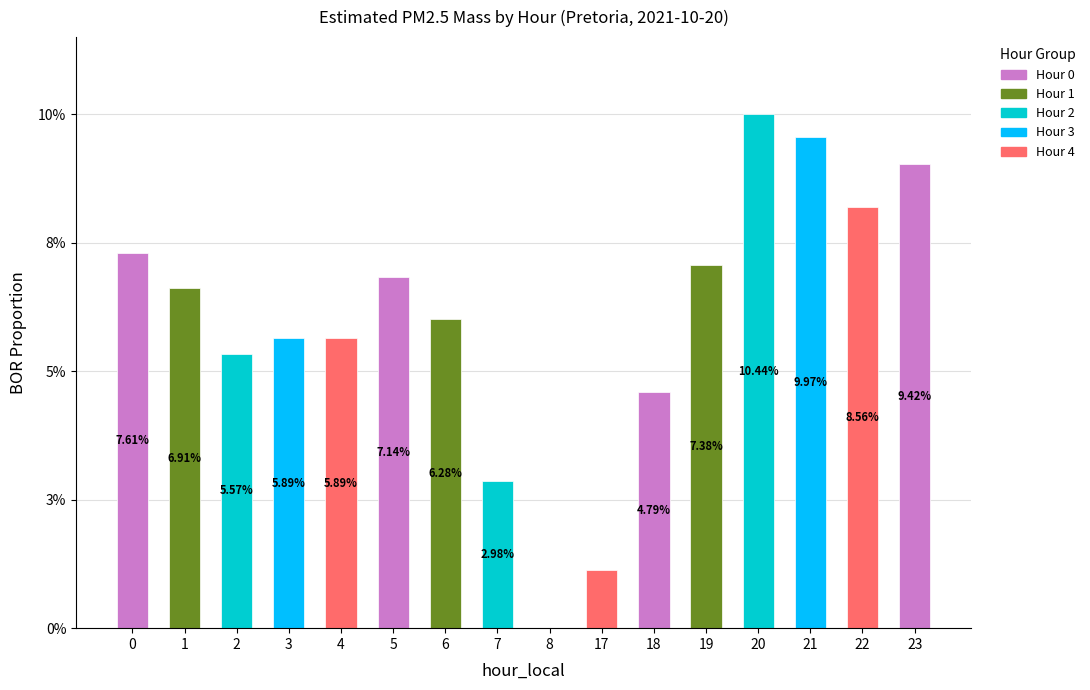

Rank the categories by value from lowest to highest.

8, 17, 7, 18, 2, 3, 4, 6, 1, 5, 19, 0, 22, 23, 21, 20